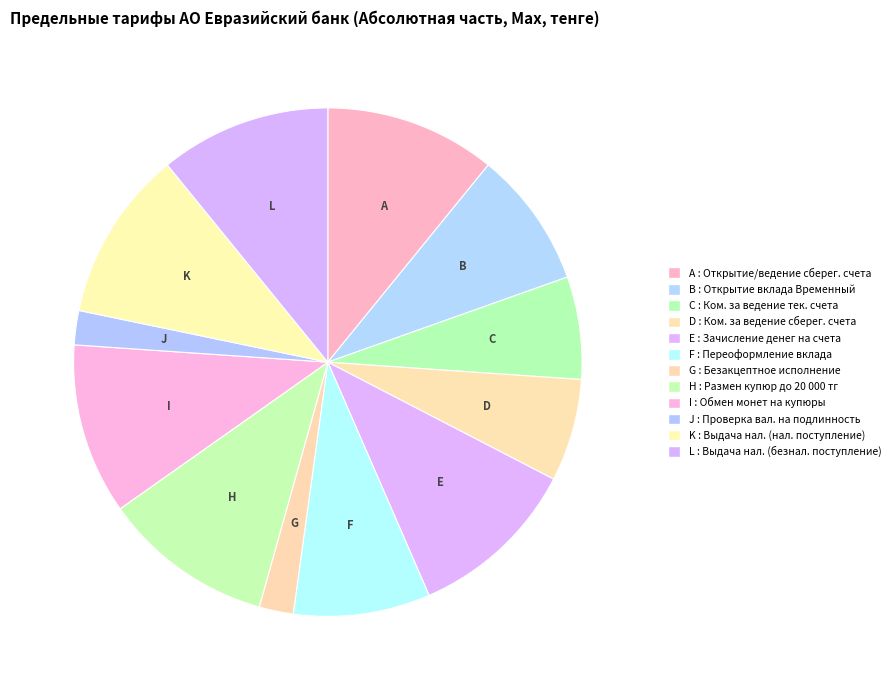

Which category has the biggest portion of the pie?

Открытие/ведение/закрытие сберегательного счета